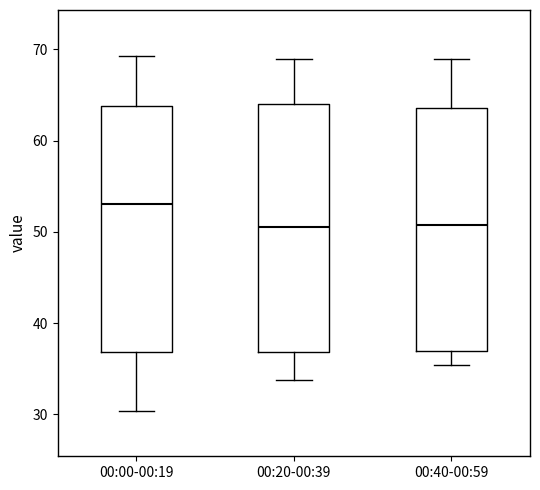

Reading left to right, read every box against the y-axis: the position of its median line, the range the box covers, and the ends of its whiskers. The values are not printed on the chart, so give them approximately, as read against the axis.

00:00-00:19: median 53, box 37 to 64, whiskers 30 to 69
00:20-00:39: median 51, box 37 to 64, whiskers 34 to 69
00:40-00:59: median 51, box 37 to 64, whiskers 35 to 69